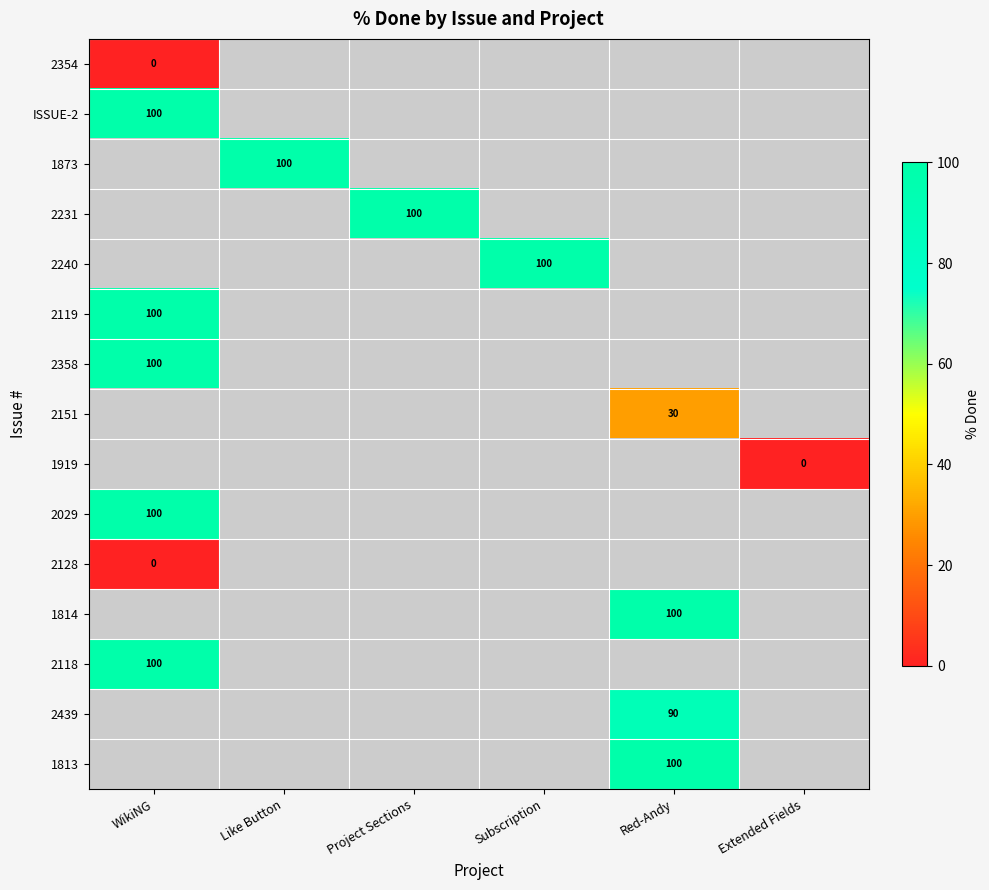

The 2240 series shows 100 at Subscription. True or false?

True